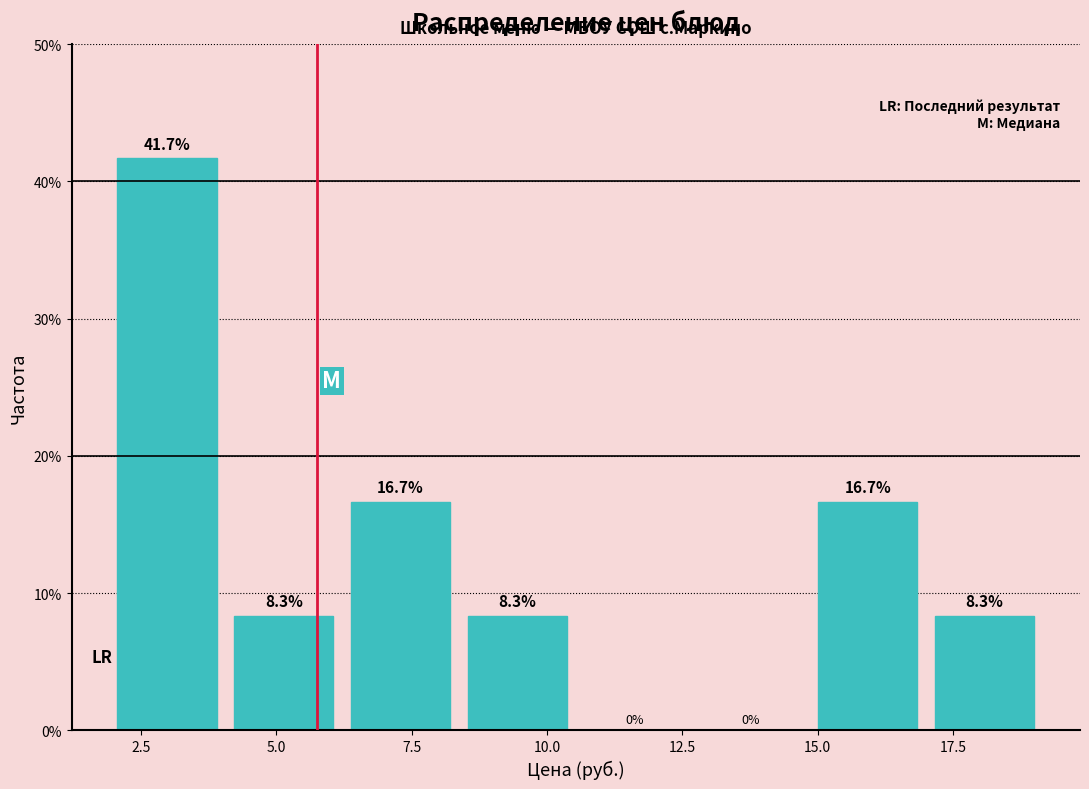

How tall is the bar that spans 17.0 to 19.0 on the x-axis? The bar edges are not printed on the chart, so give them approximately, as read against the axis.

8.3